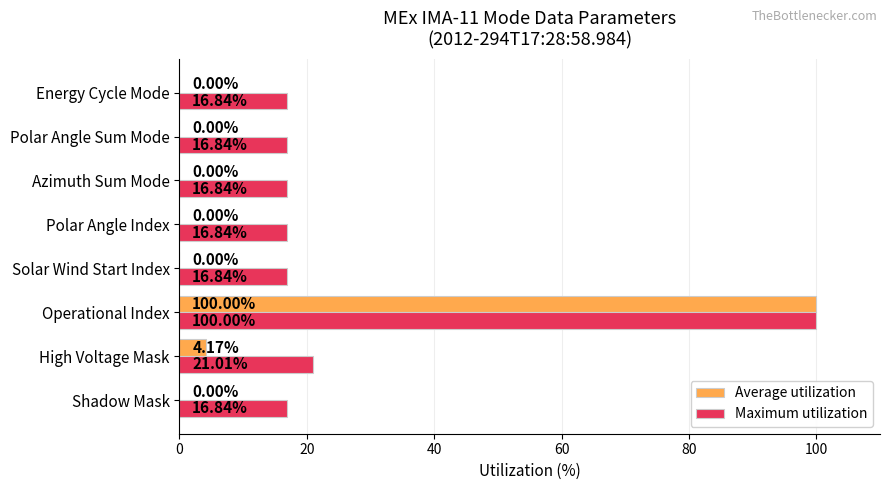

Which category has the highest value across all series?

Operational Index